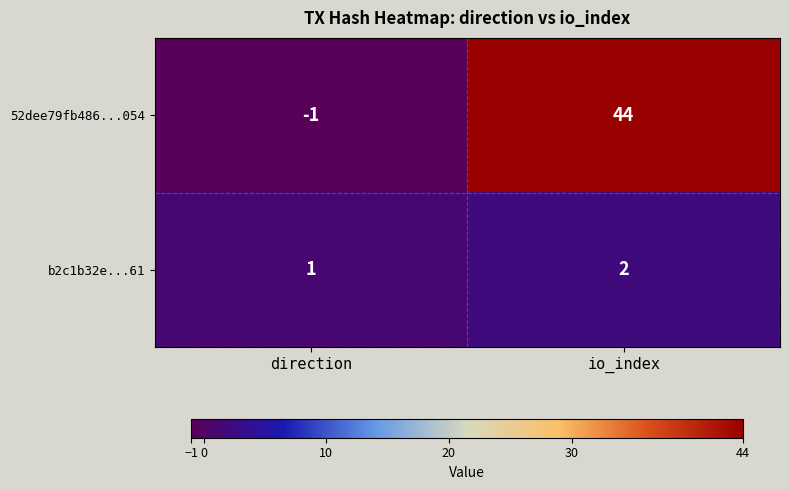

What is the sum of the 52dee79fb486...054 values at direction and io_index?

43